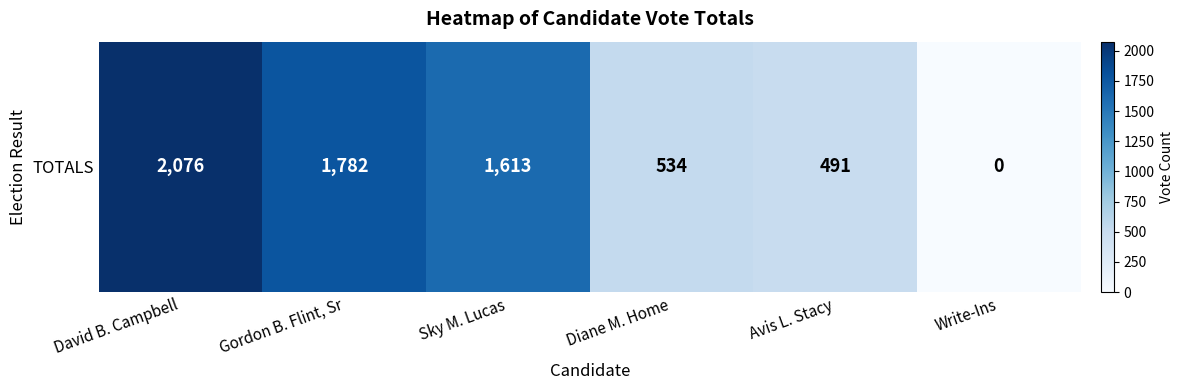

What is the change in value from Gordon B. Flint, Sr to Sky M. Lucas?

-169